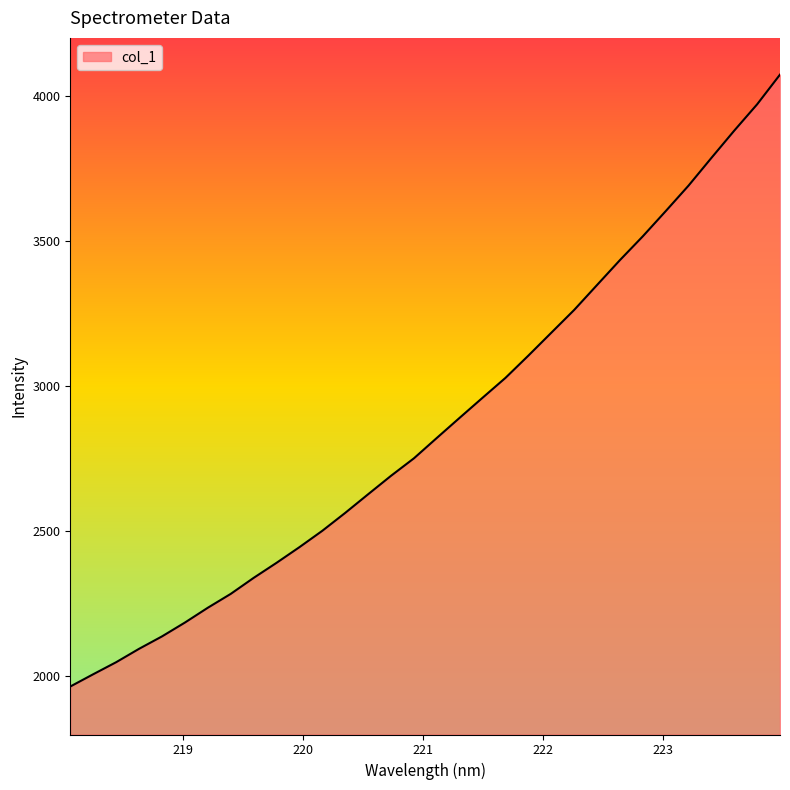

What is the difference between the maximum and minimum values?

2108.2